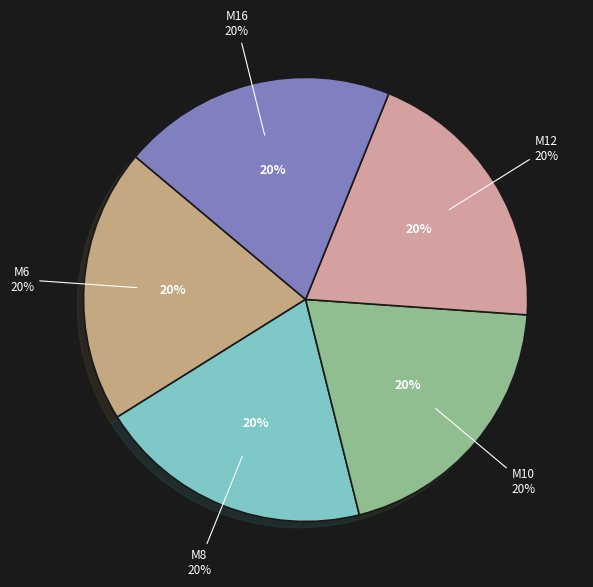

How much of the chart is everything except M6?

80.0%